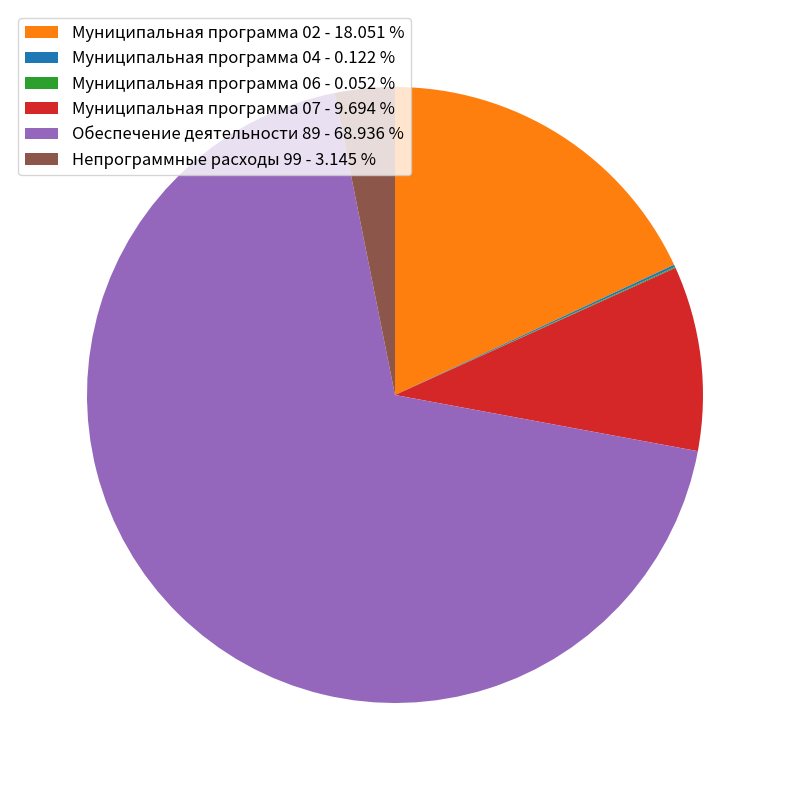

Does any single category account for the majority?

Yes